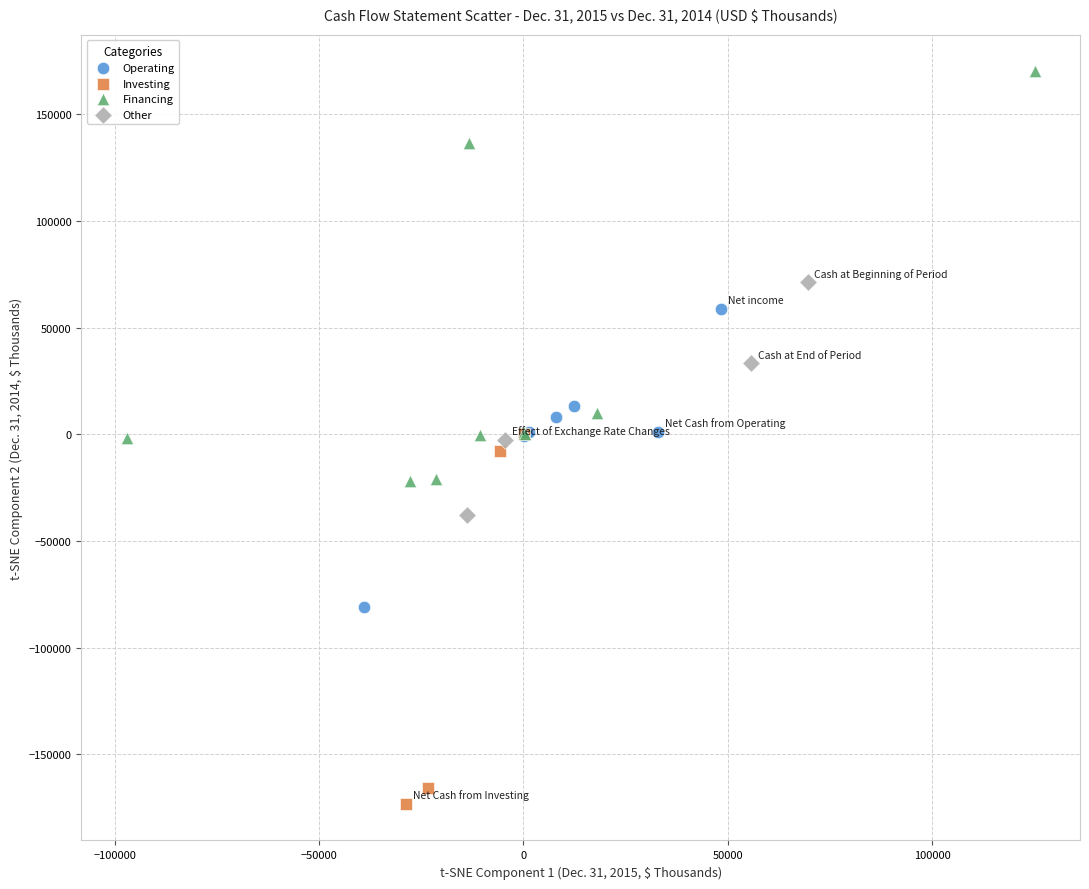

Which series reaches the minimum Y coordinate?

Investing